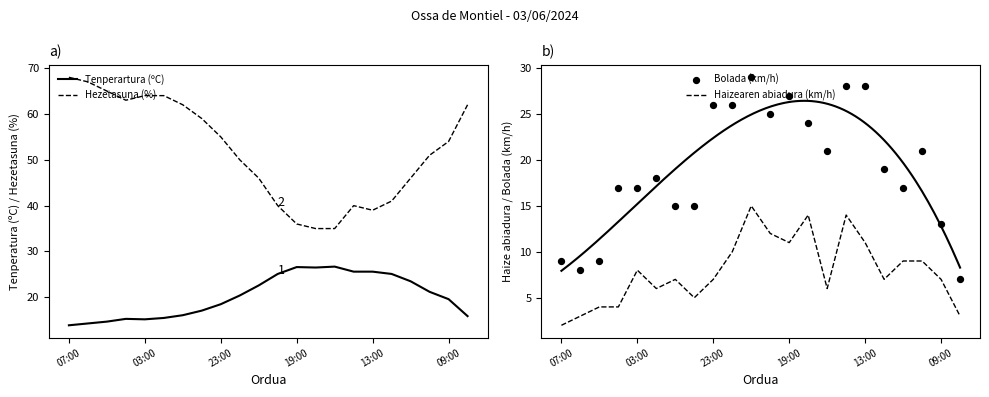

Which series has the largest total across all categories?

Hezetasuna (%)